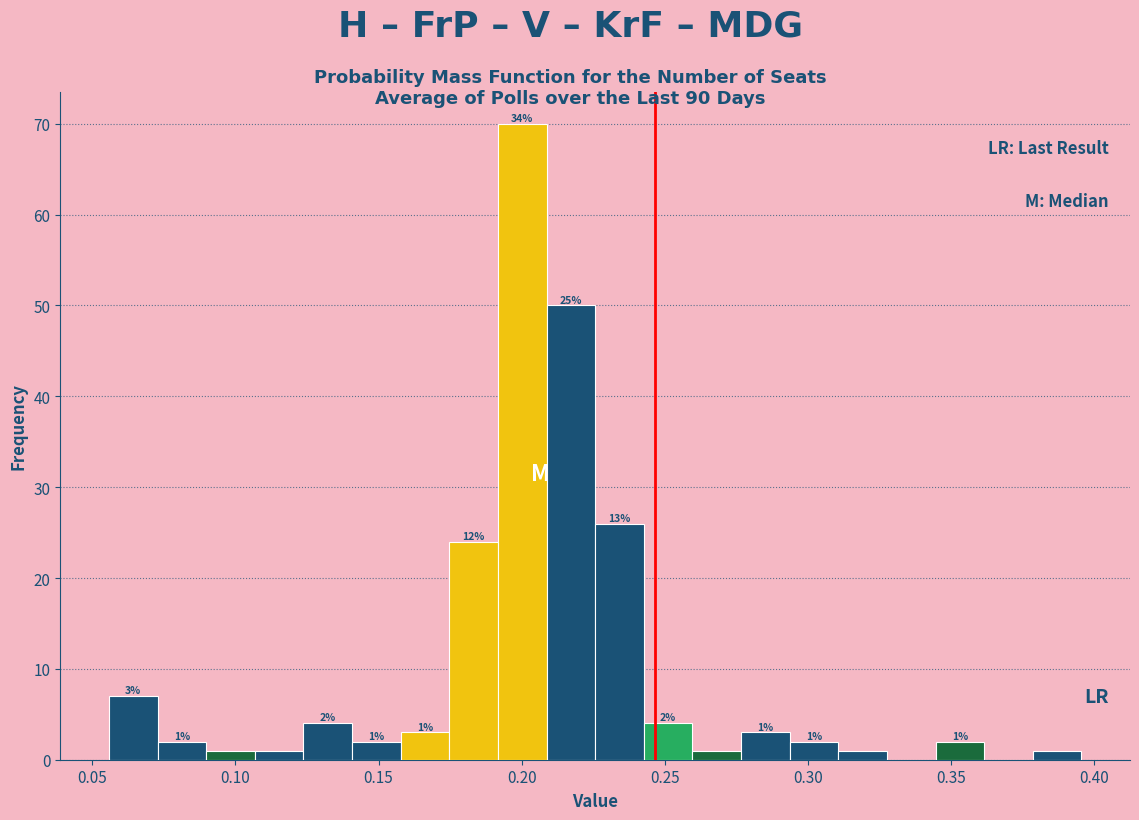

Around what value on the x-axis is the tallest bar? Give the approximate position of its centre, as read against the axis.

0.200